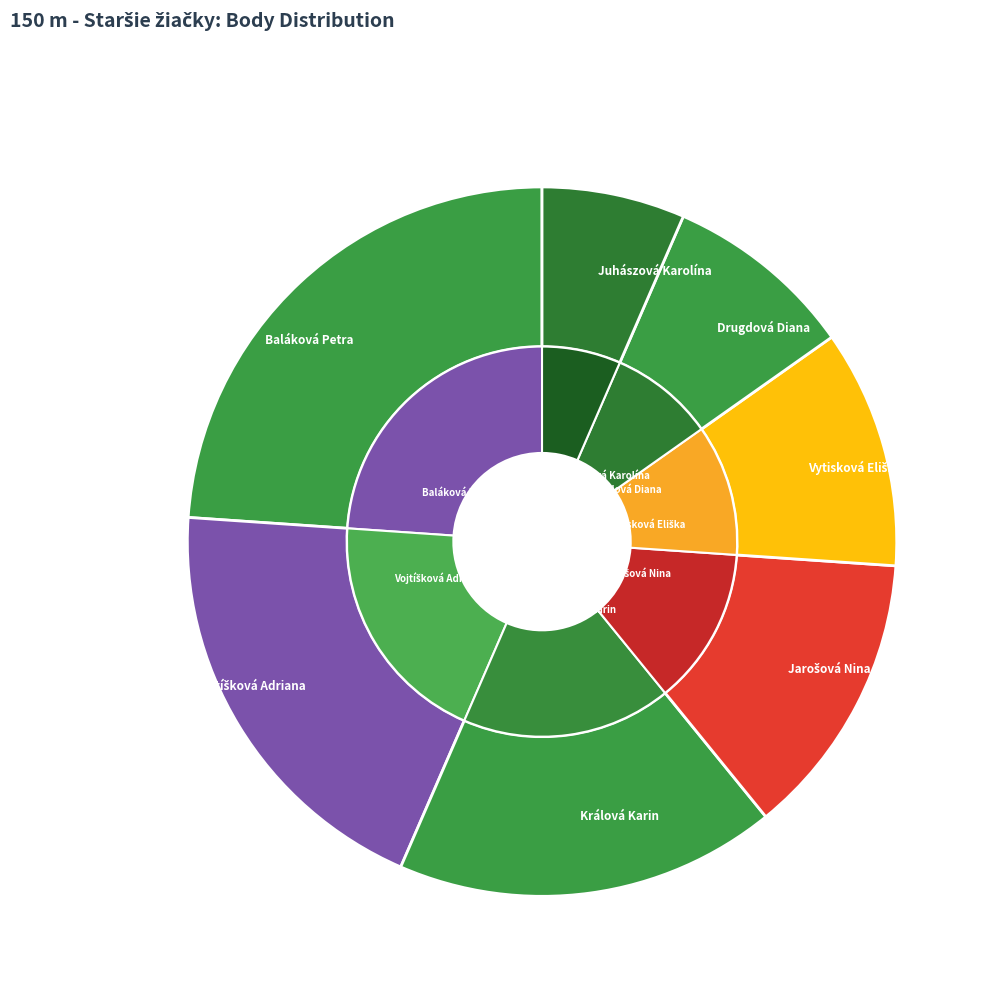

To the nearest percent, what percentage of the pie is Drugdová Diana?

9%